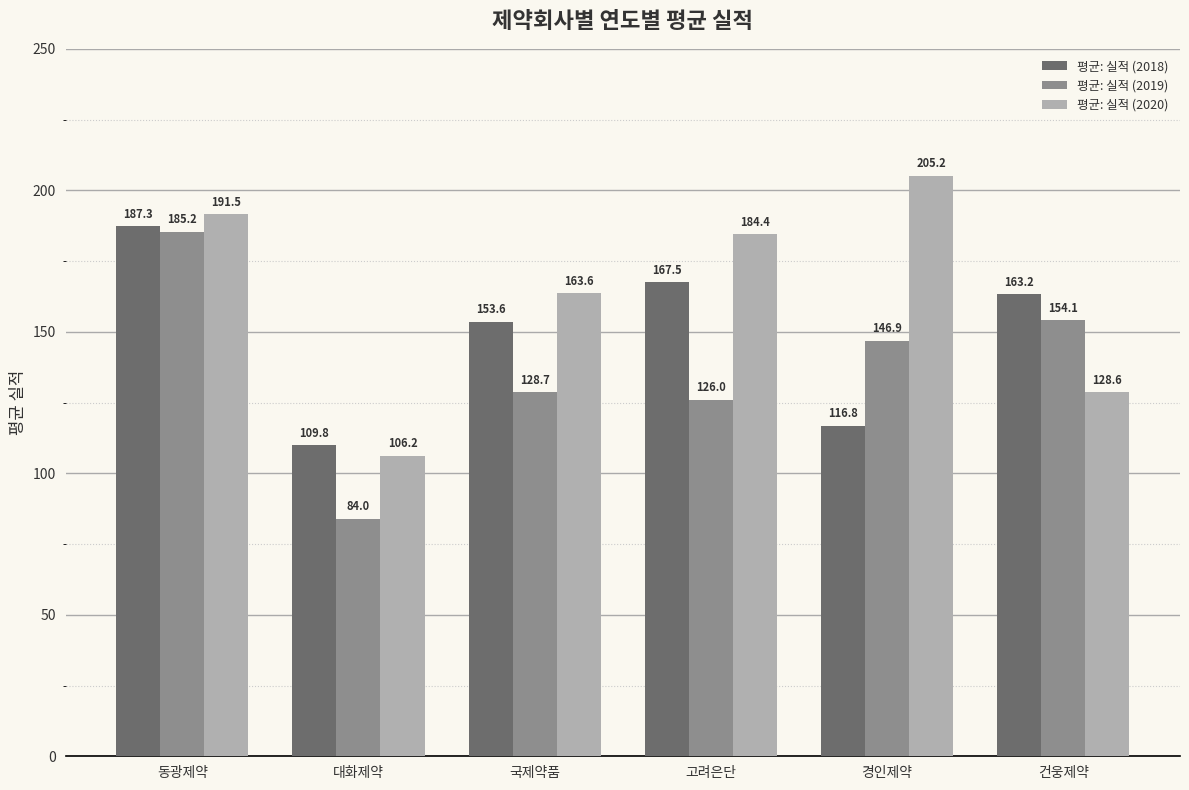

The 평균: 실적 (2019) series shows 154.1 at 건웅제약. True or false?

True